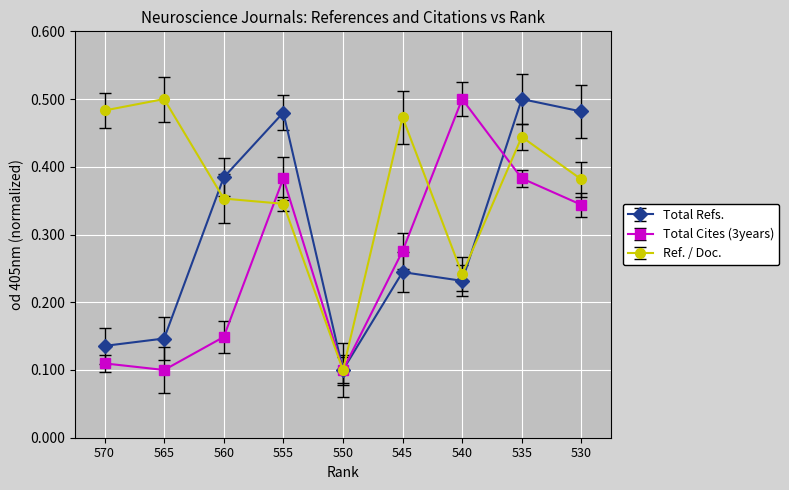

The value of Total Cites (3years) at 570 is 0.1. True or false?

True